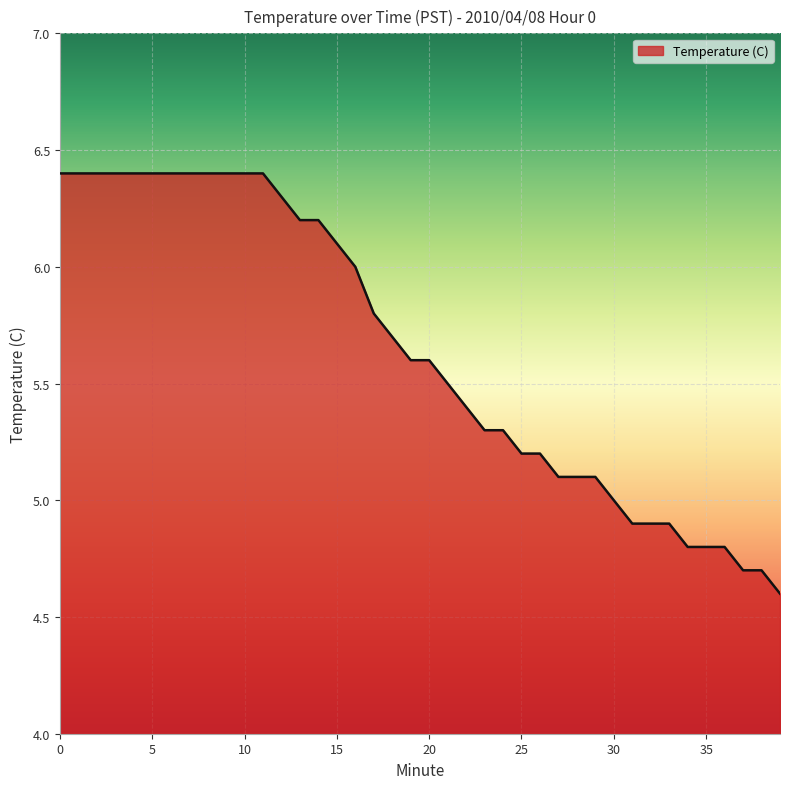

What is the smallest value displayed?

4.6